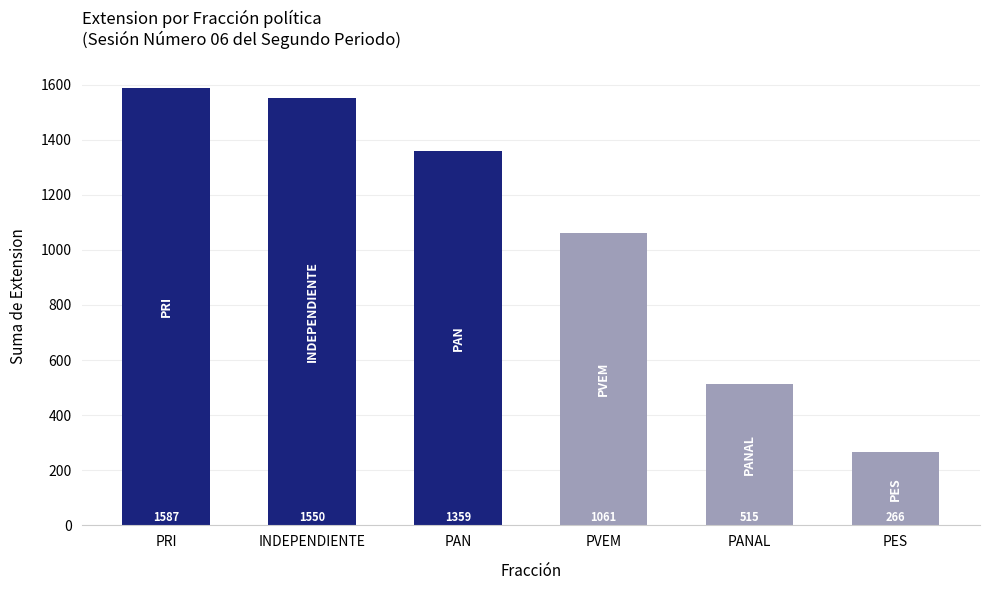

How many values are below 1359?

3